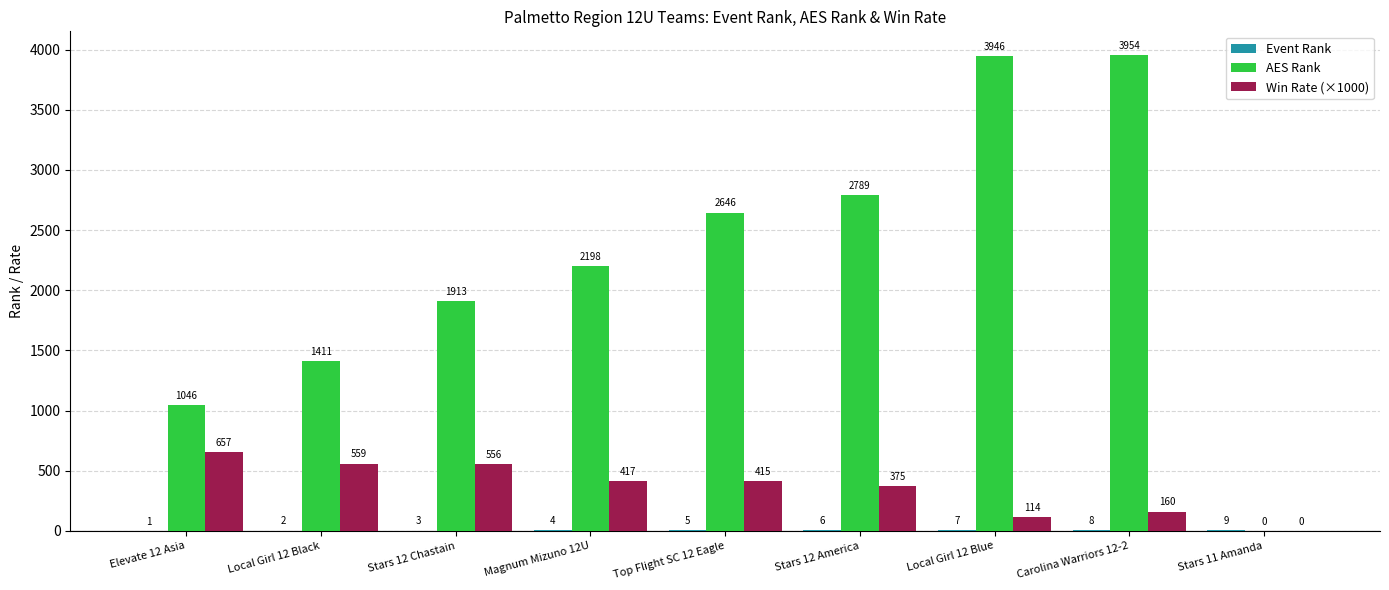

Which series has the largest total across all categories?

AES Rank